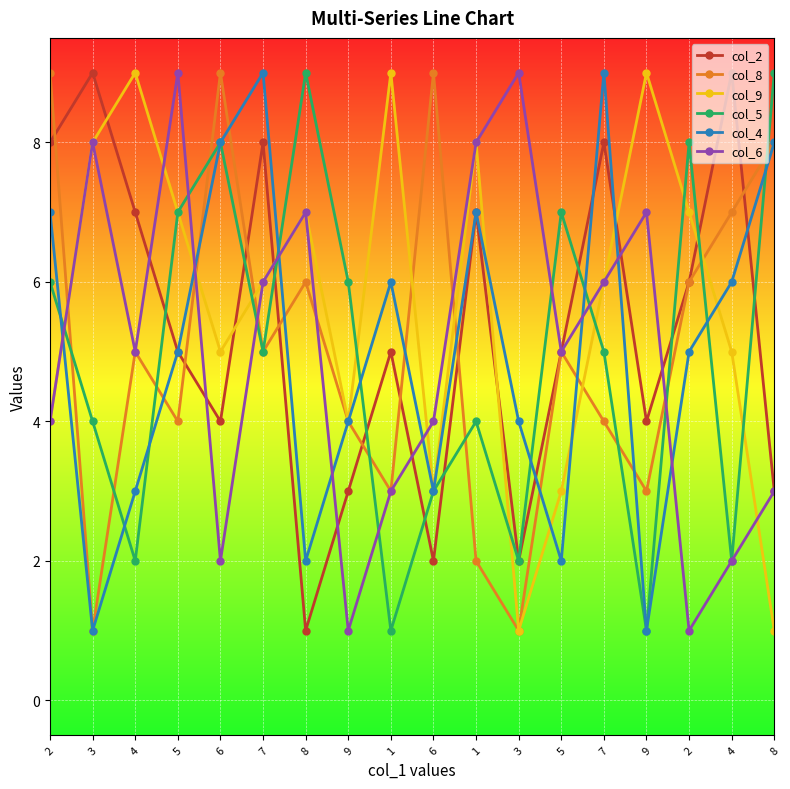

What is the difference between the second highest and second lowest values in the col_4 series?

8